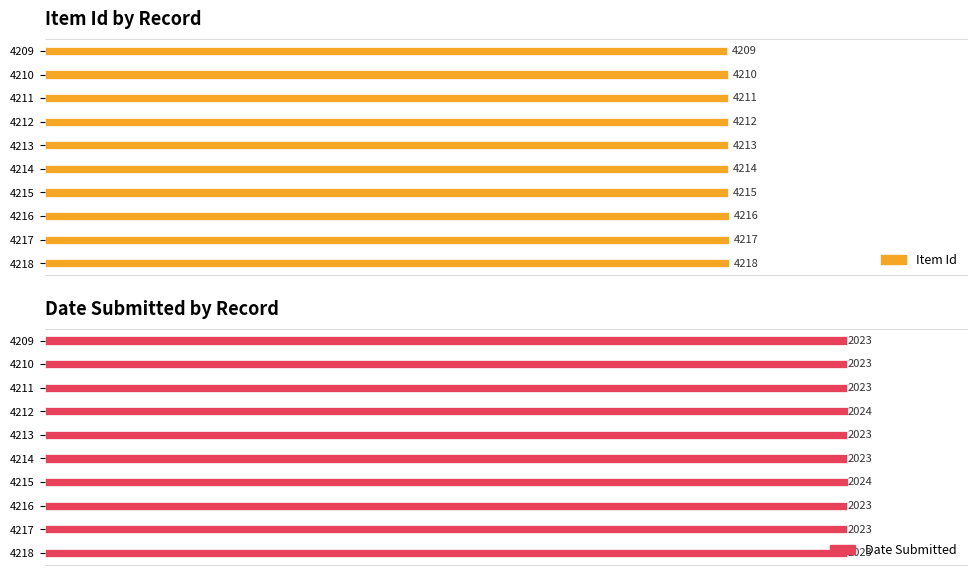

Count the number of categories in the chart.

10